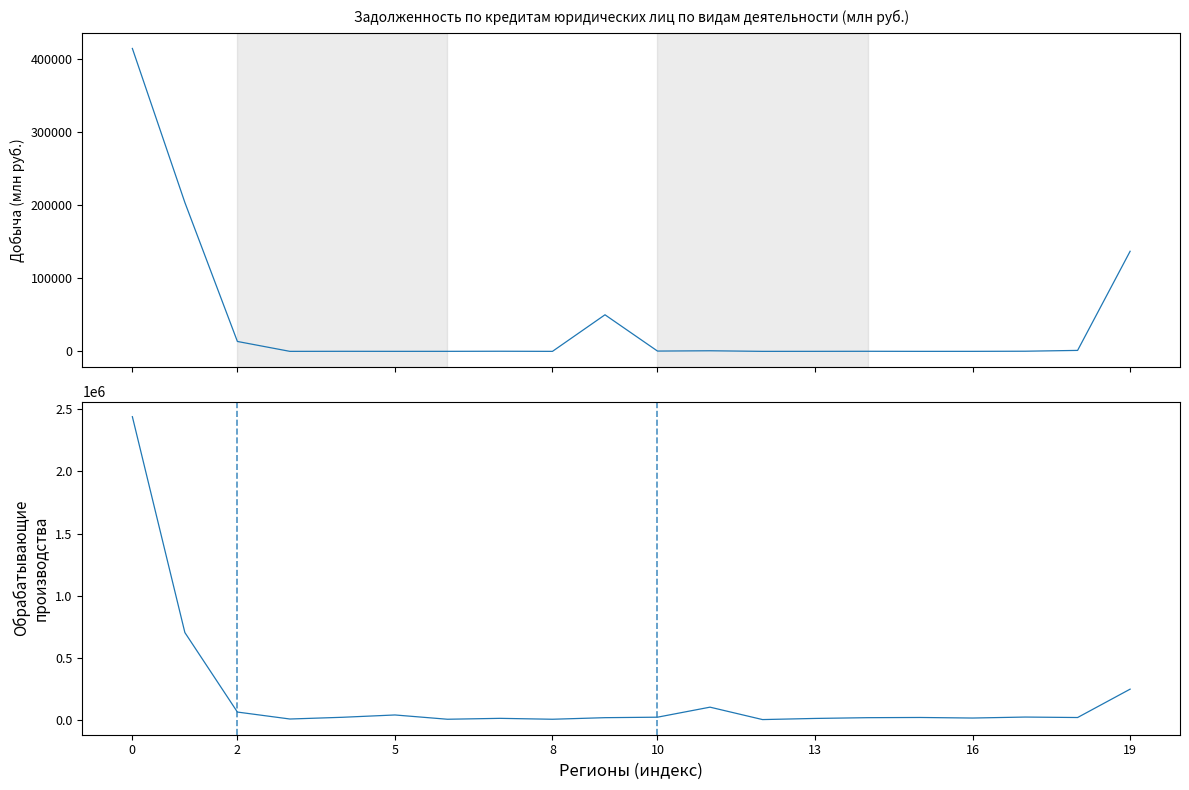

How many distinct data groups are displayed?

2